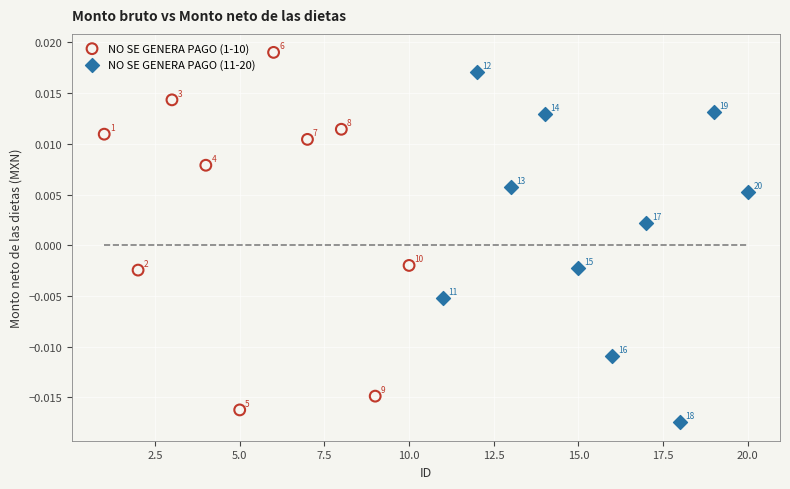

Which series reaches the minimum Y coordinate?

NO SE GENERA PAGO (11-20)